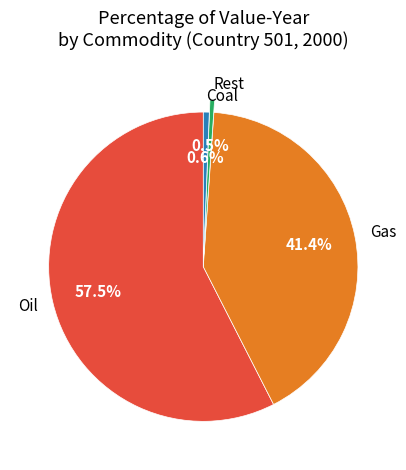

Which category accounts for the majority?

Oil